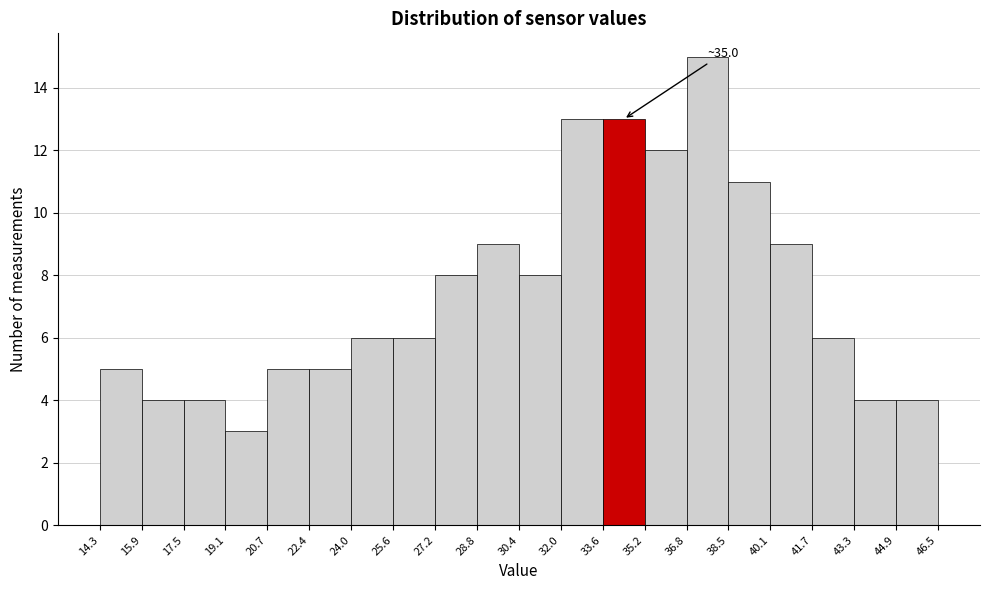

Which range on the x-axis has the tallest bar?

36.8 to 38.5